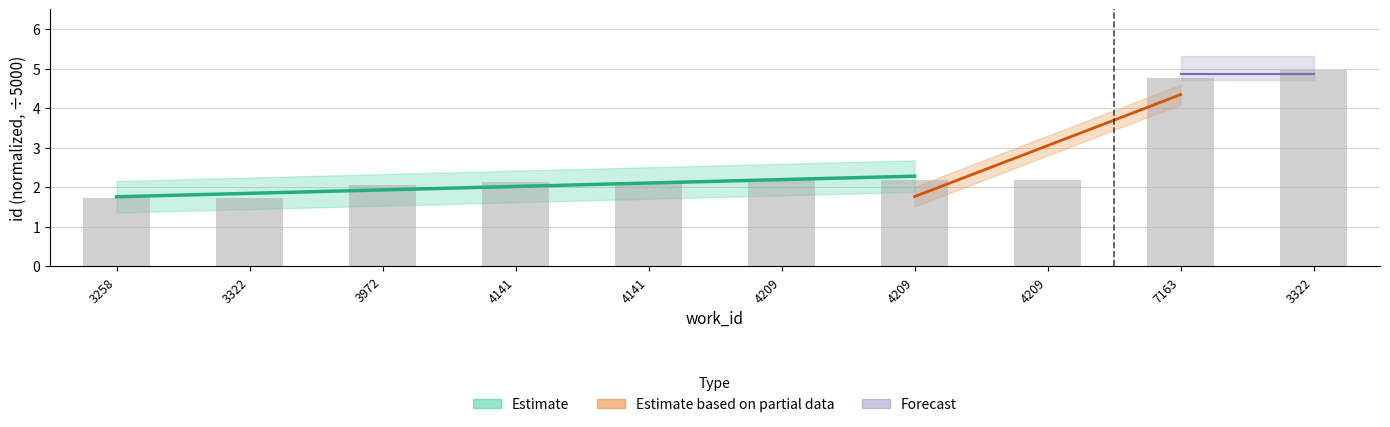

What is the sum of all values?

26.1